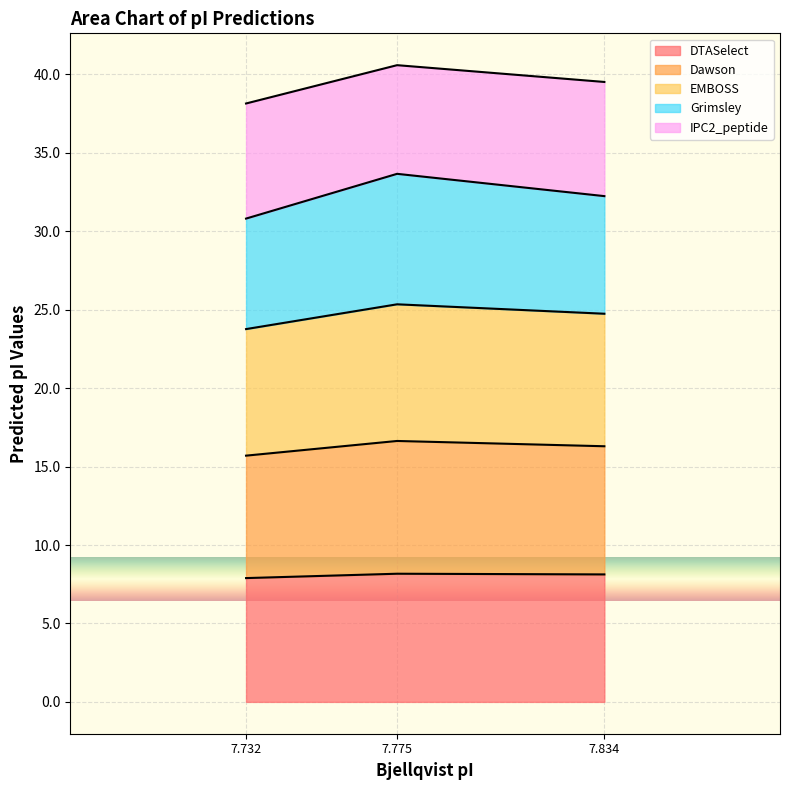

At how many categories does at least one series exceed 25?

3